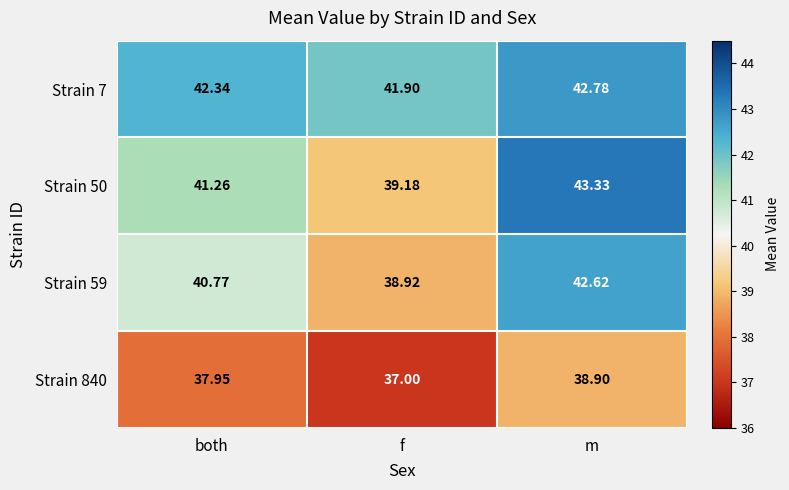

Which category has the lowest value in the Strain 59 series?

f